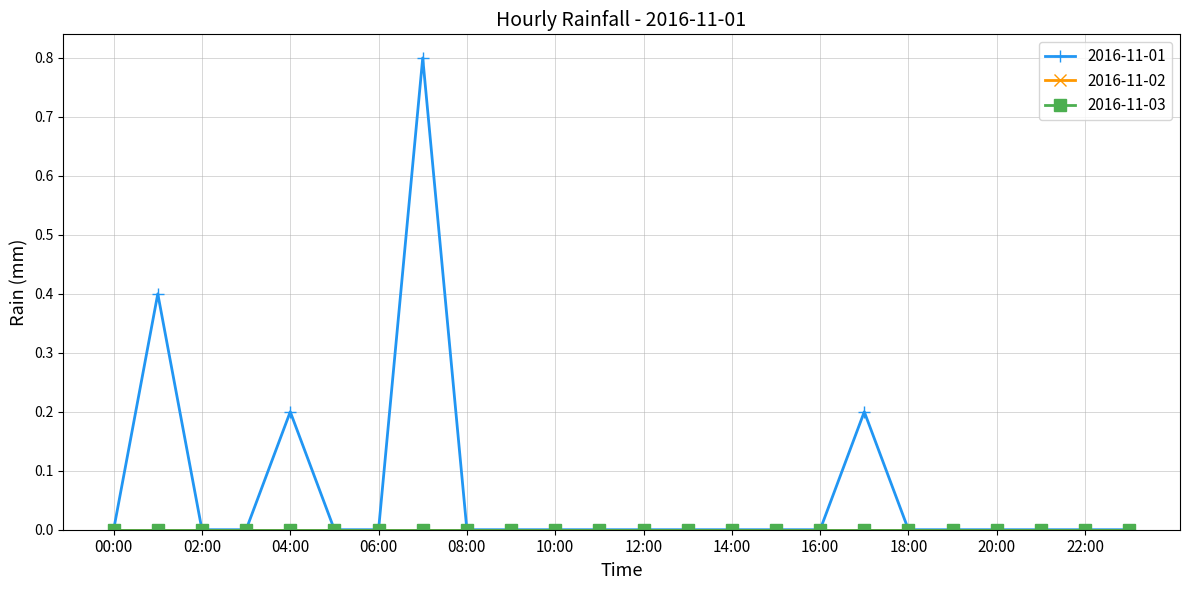

True or false: 2016-11-02 and 2016-11-01 intersect in this chart.

False